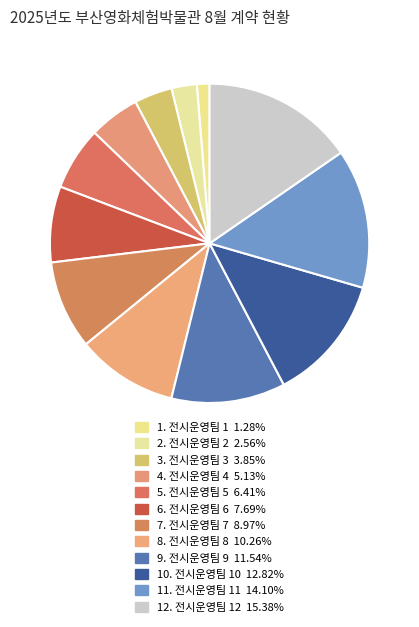

Is there any slice that represents more than half of the pie?

No